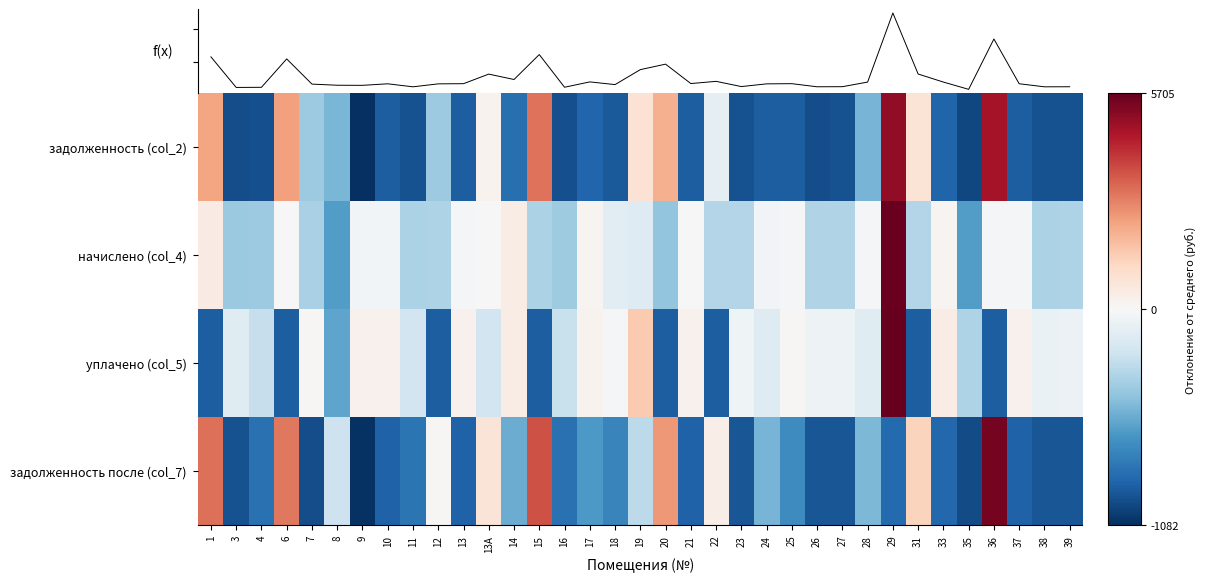

Where does the задолженность (col_2) series first go above -888?

1